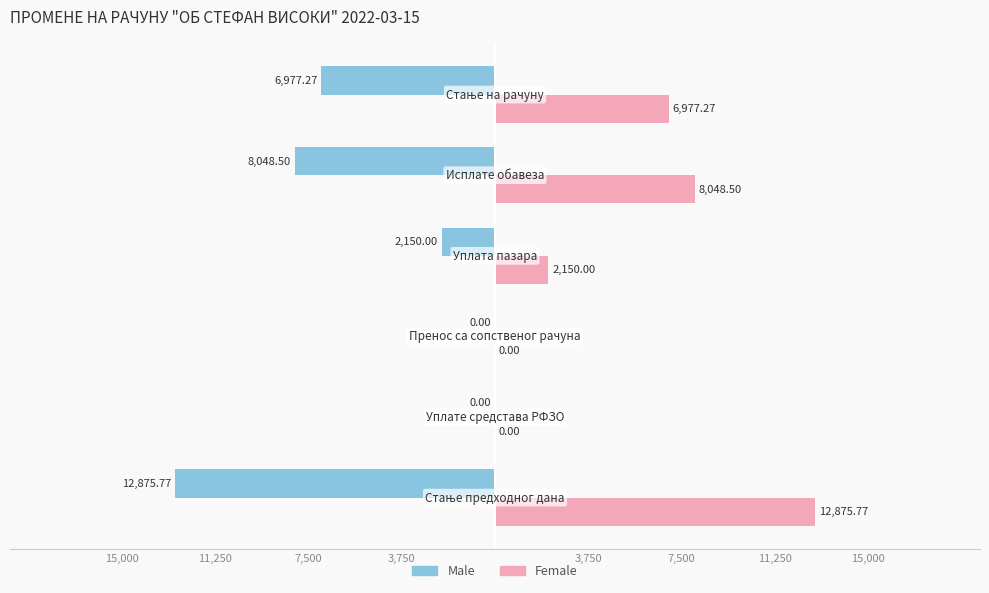

What are all the series names shown in the legend?

Male, Female